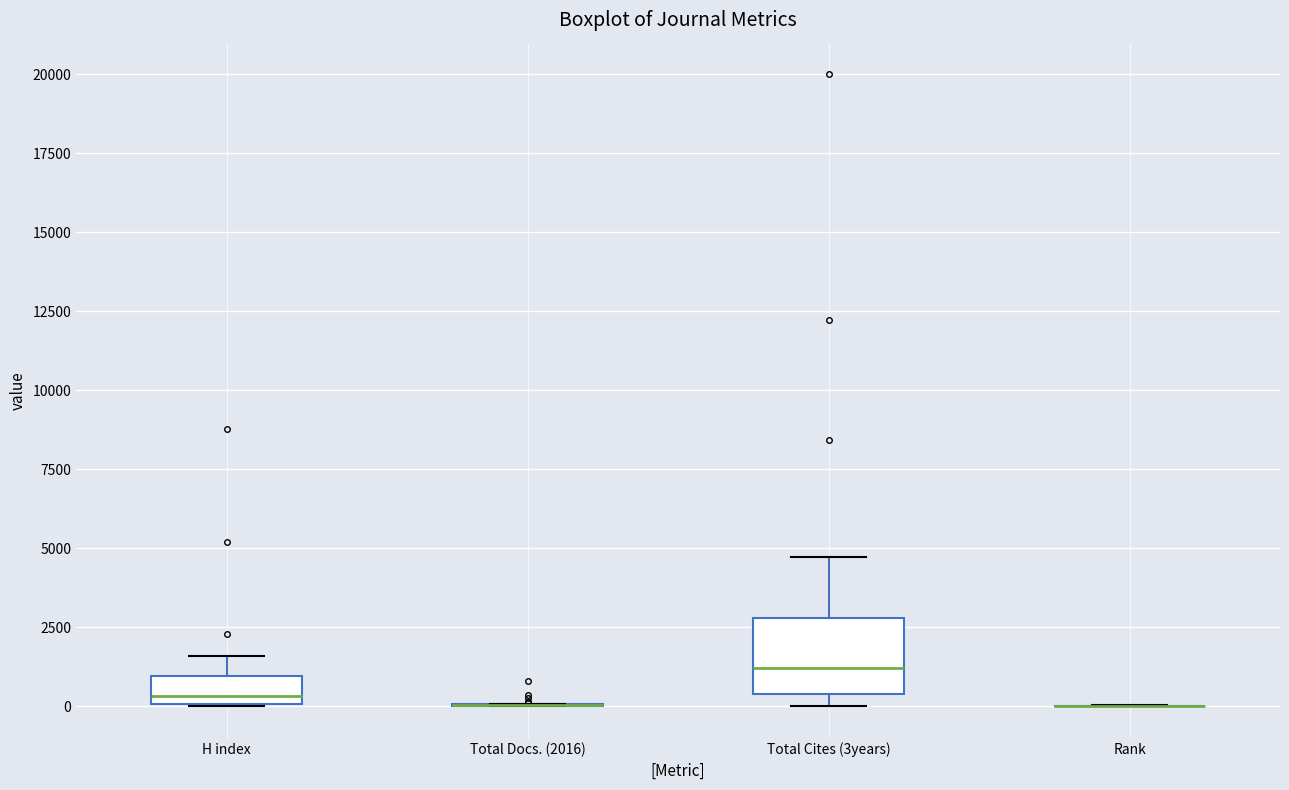

Where is the upper edge of the box for Total Cites (3years) on the y-axis? The values are not printed on the chart, so give them approximately, as read against the axis.

3000